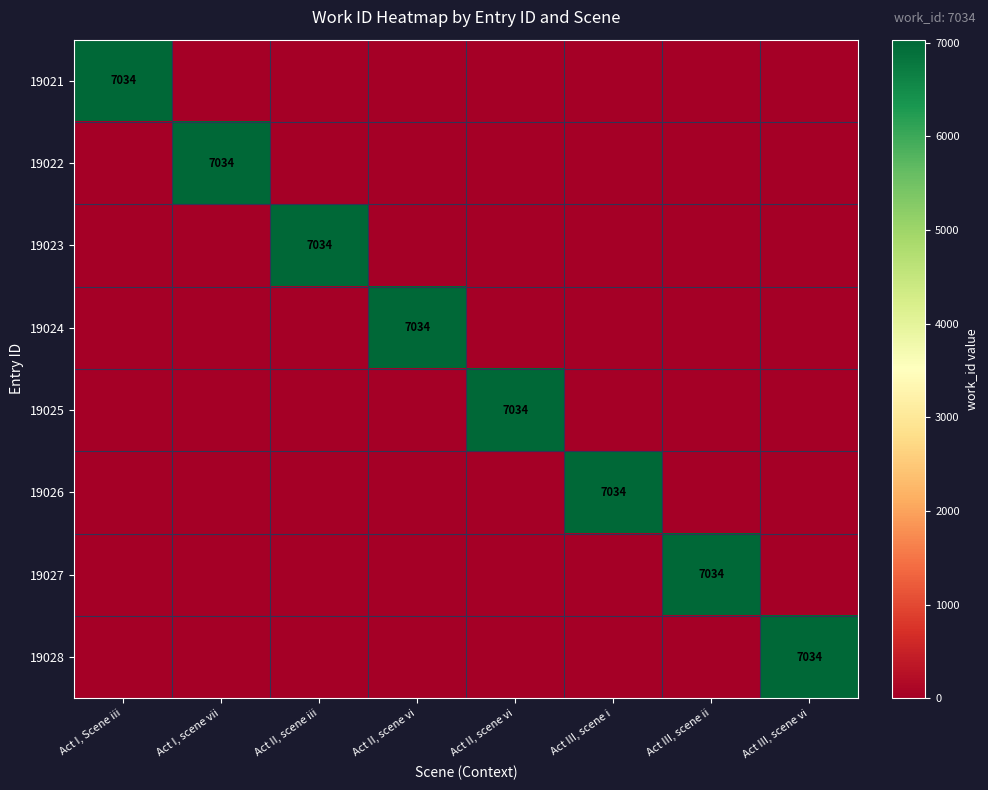

What is the highest value of the 19027 series?

7034